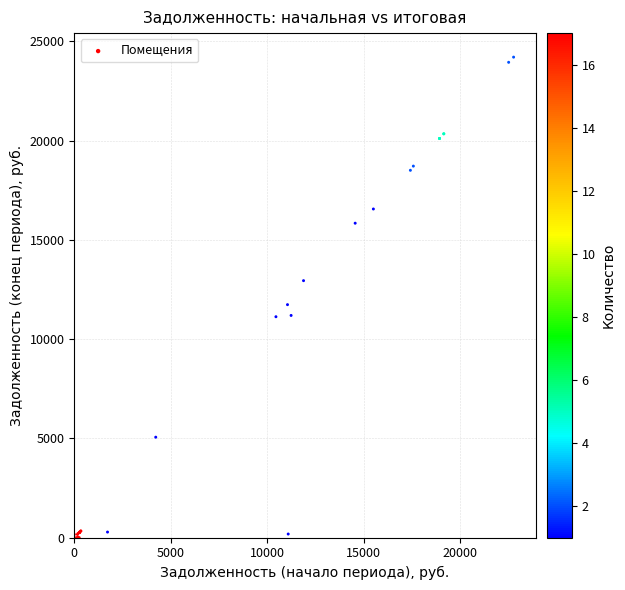

What Y value in the scatter plot is closest to 12103?

11737.9